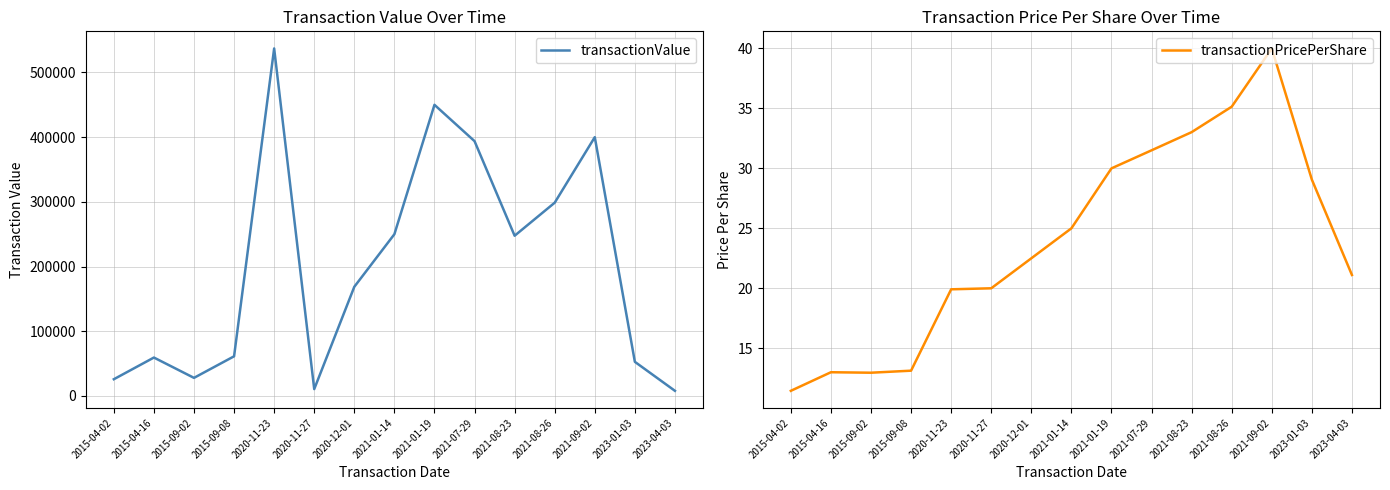

What is the difference between the second highest and second lowest values in the transactionPricePerShare series?

22.2